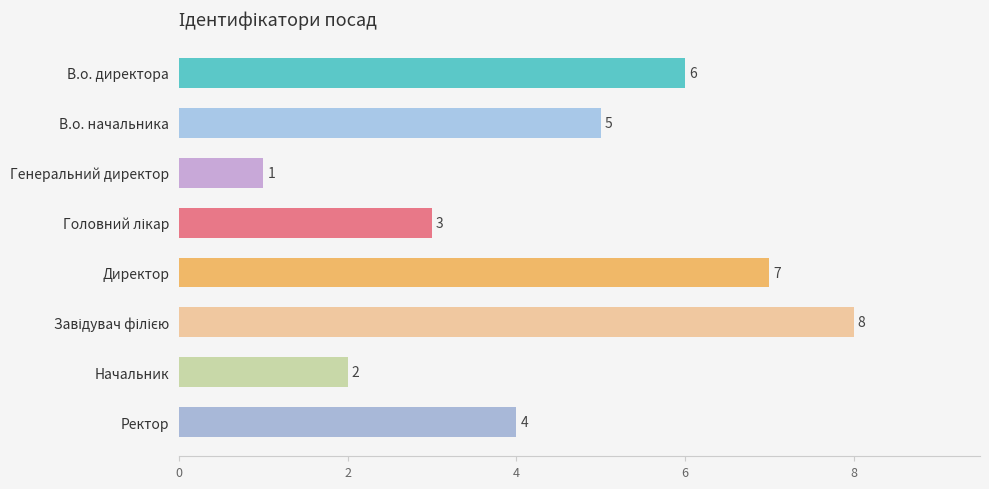

What is the difference between the maximum and minimum values?

7